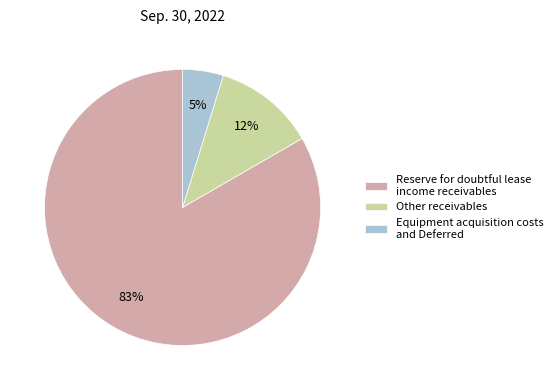

Do Other receivables and Equipment acquisition costs and Deferred together represent more than half of the pie?

No